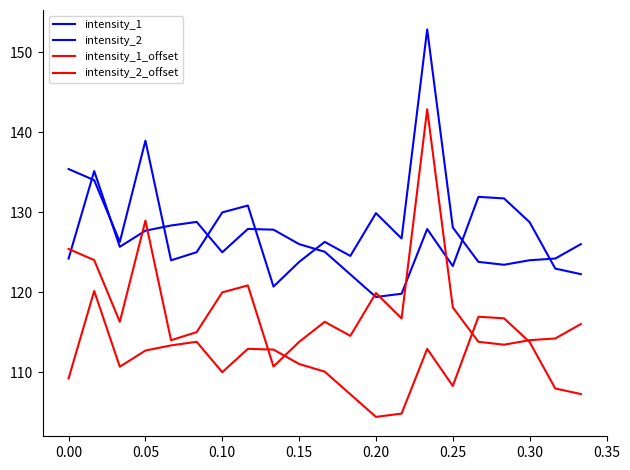

Count the number of data series in this chart.

4